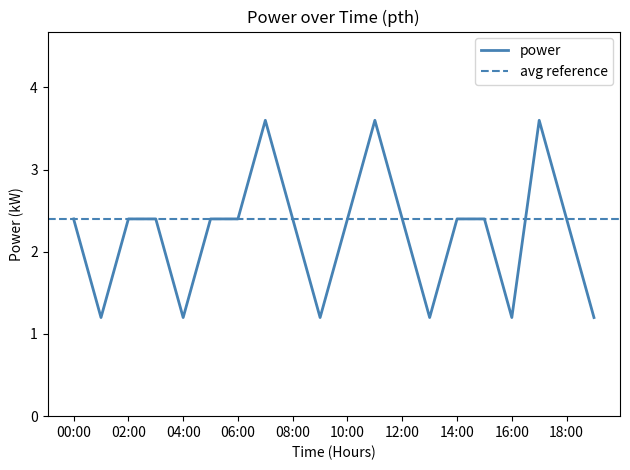

Where is the first local maximum?

07:00